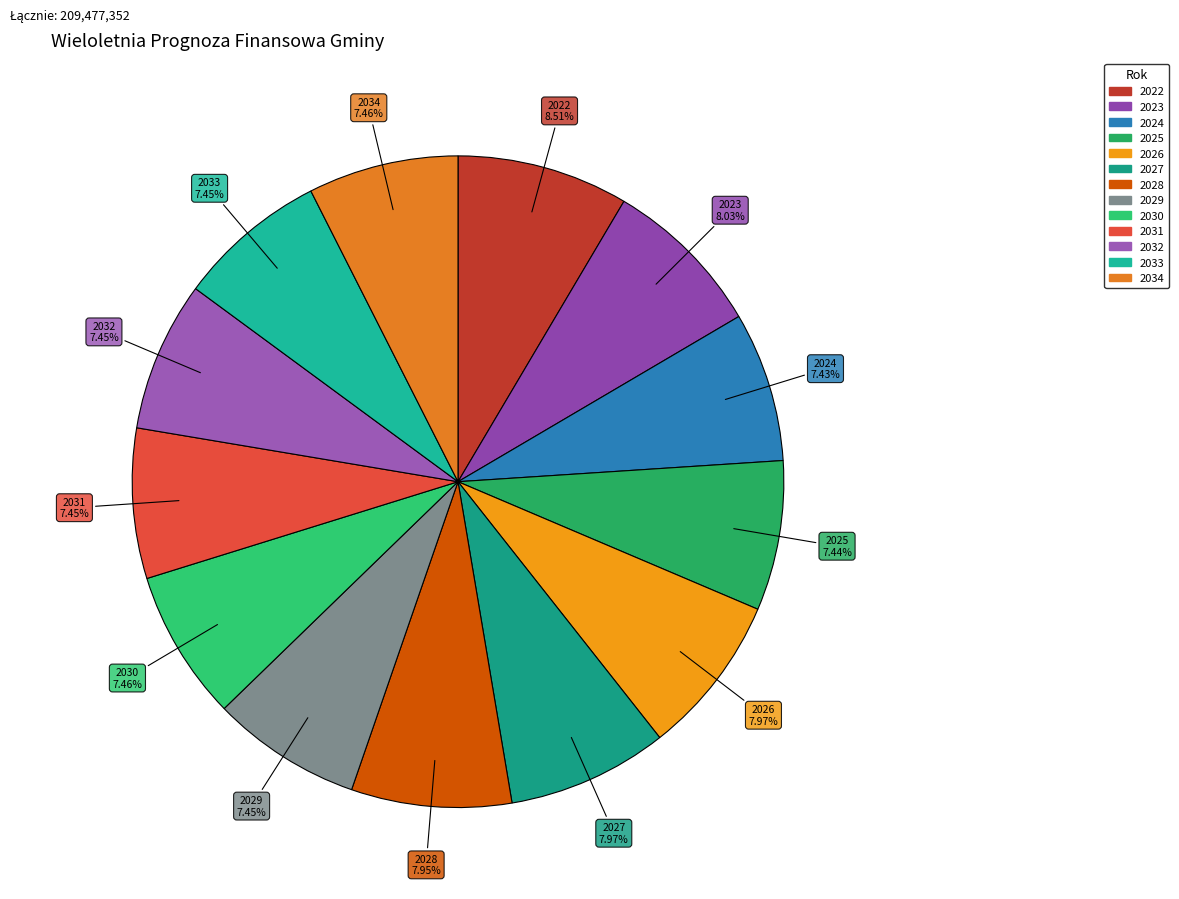

How much of the chart is everything except 2030?

92.5%